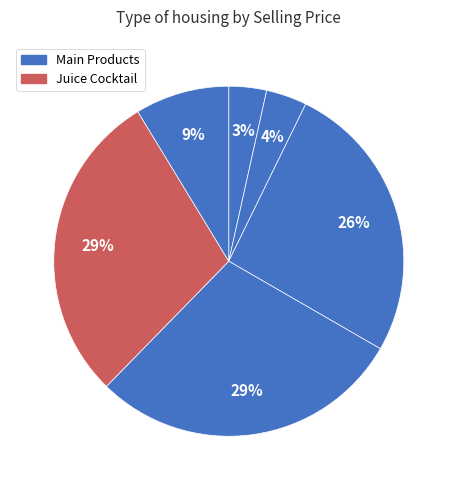

How many segments does this pie chart have?

6